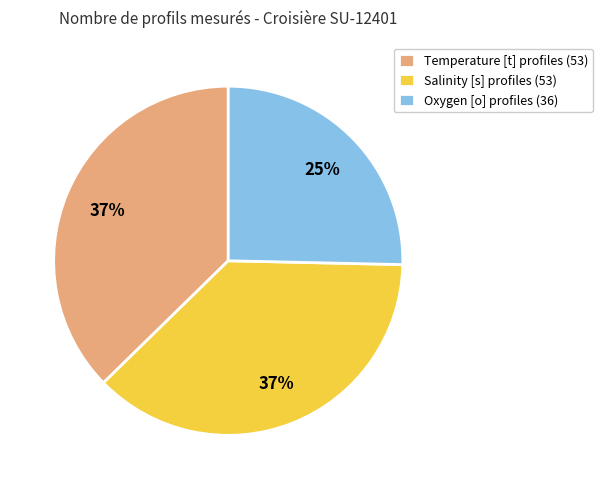

Does Temperature [t] represent more than half of the total?

No